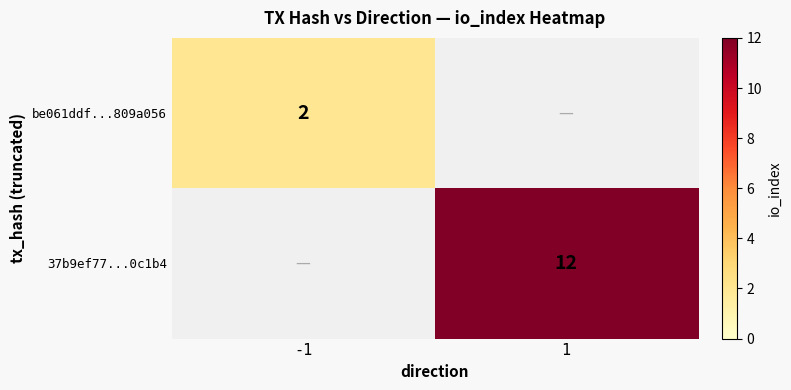

Is it true that 37b9ef77...0c1b4 equals 5 at 1?

False